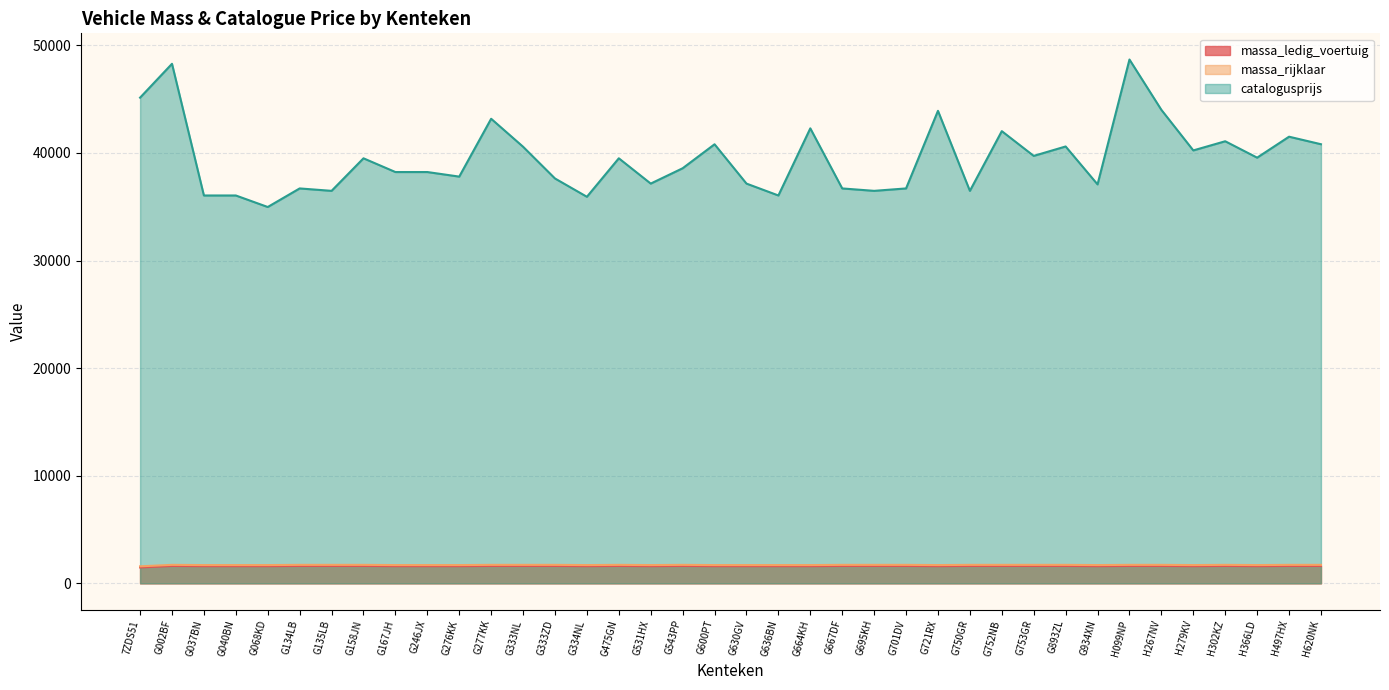

True or false: catalogusprijs and massa_rijklaar cross at least once.

False